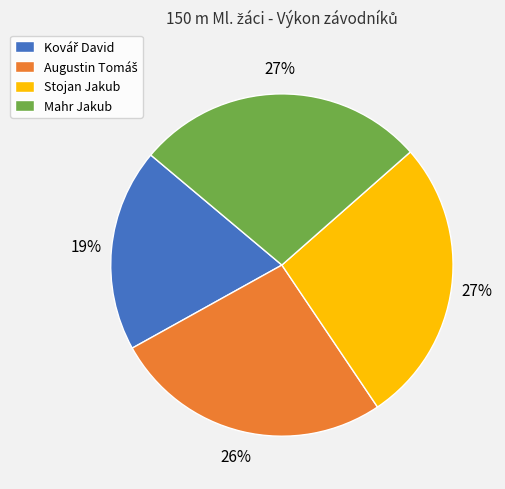

How many segments does this pie chart have?

4